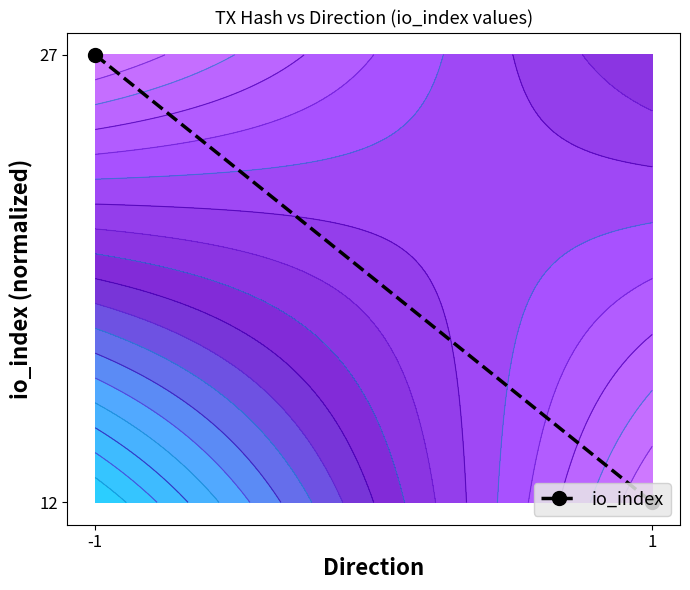

What is the difference between the values at -1 and 1?

1